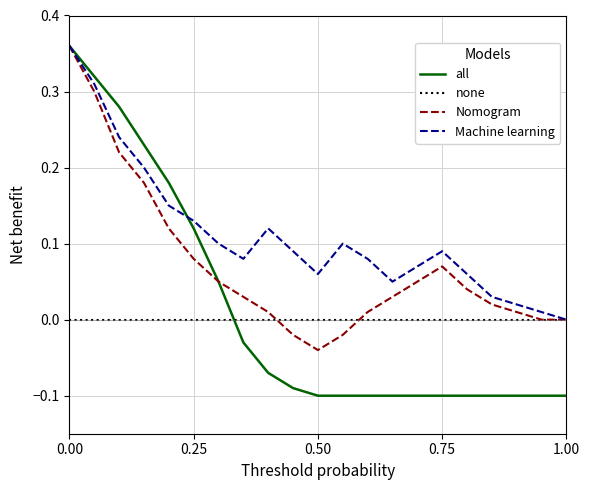

Which series has the largest range (max minus min)?

all